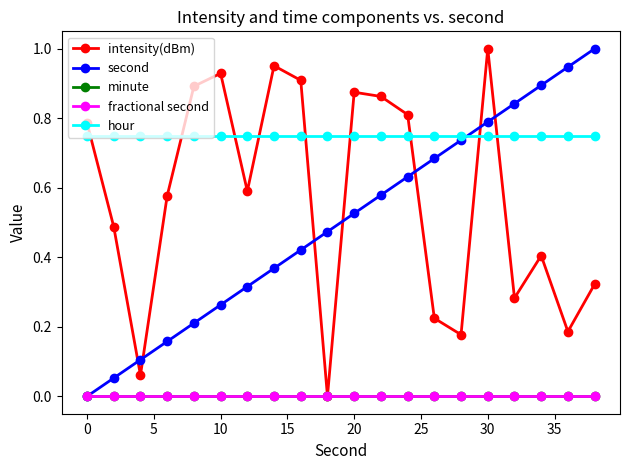

How many intersections are there between intensity(dBm) and hour?

9